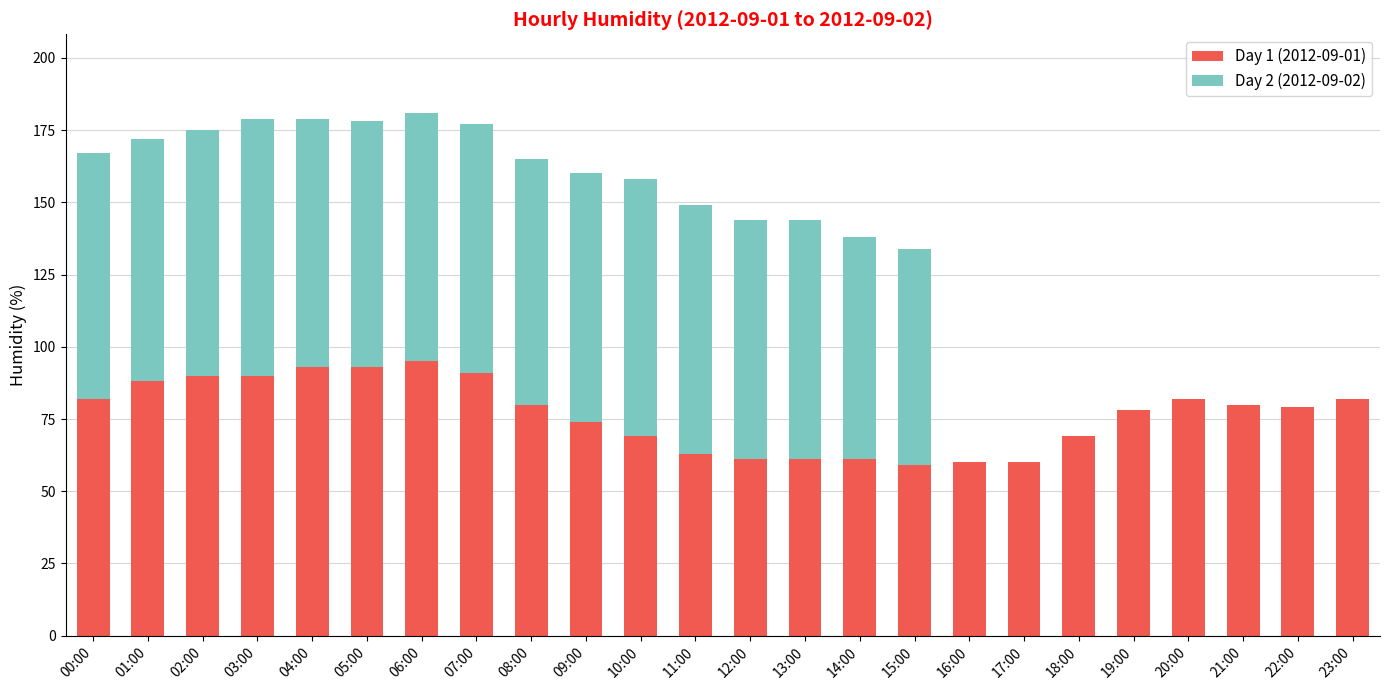

Is it true that Day 1 (2012-09-01) equals 28 at 19:00?

False